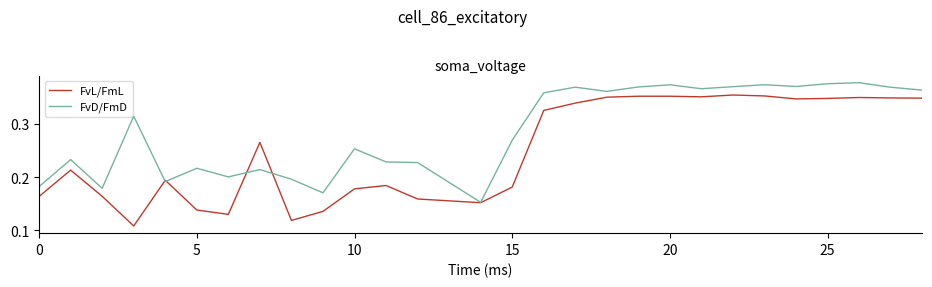

List the series in order of their peak value, highest first.

FvD/FmD, FvL/FmL